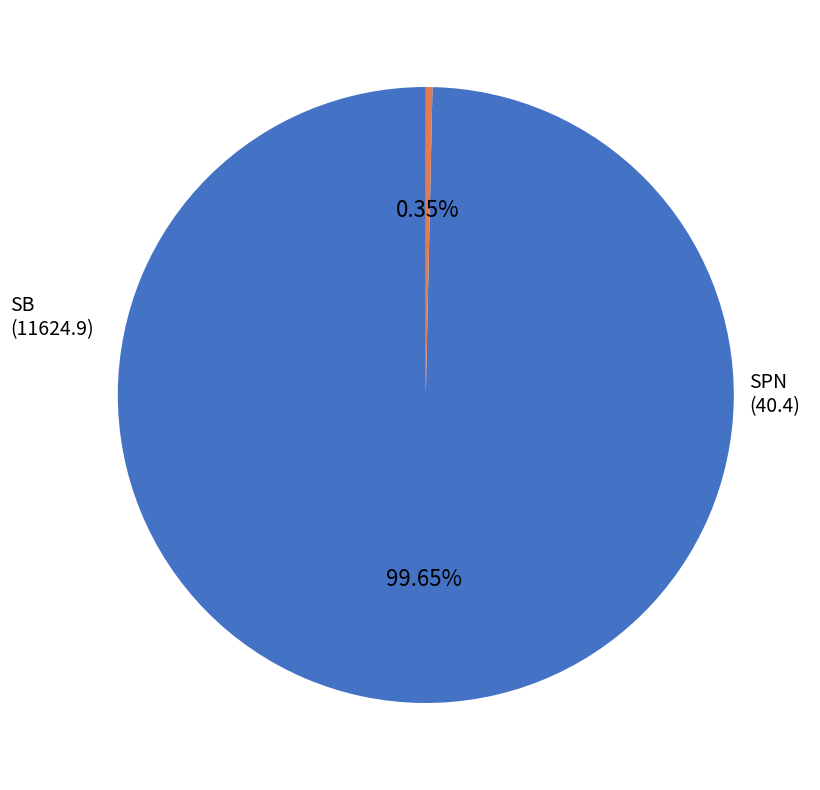

How many segments does this pie chart have?

2